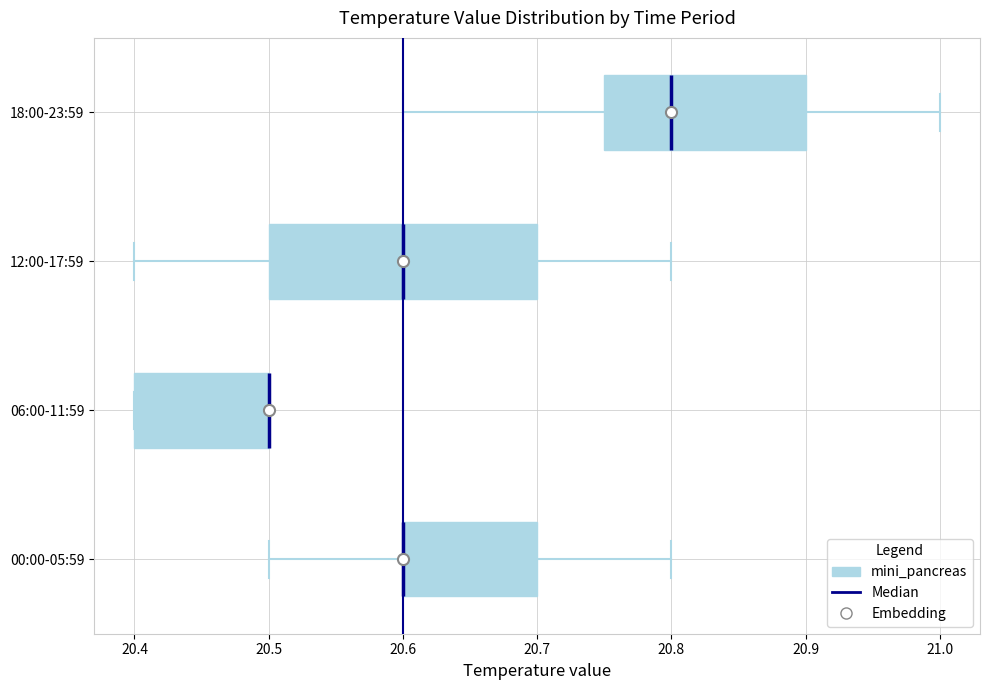

Where is the right edge of the box for 00:00-05:59 on the x-axis? The values are not printed on the chart, so give them approximately, as read against the axis.

20.70